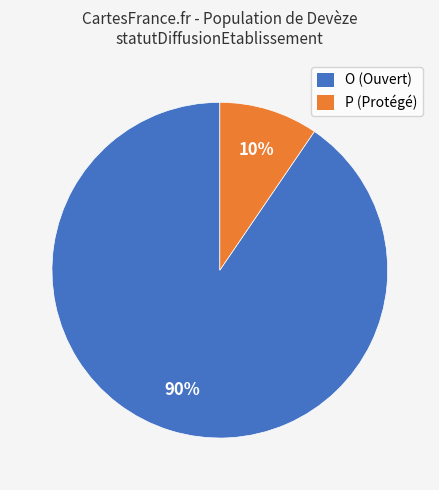

Which category has the biggest portion of the pie?

O